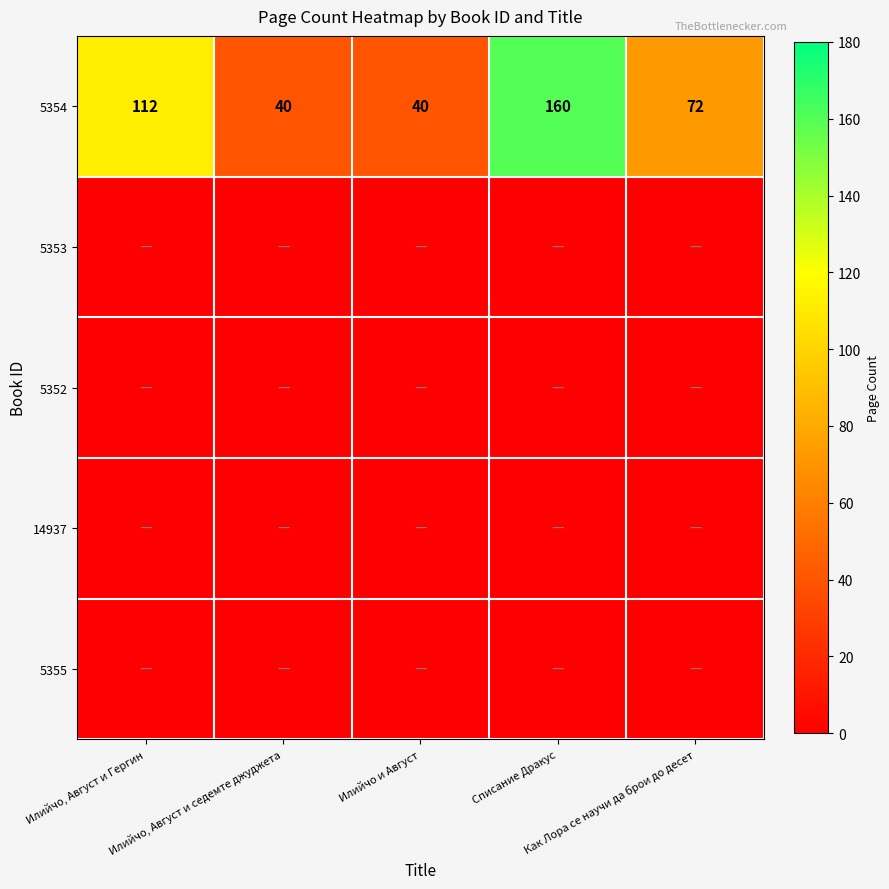

What is the difference between the maximum and minimum values in the 5354 series?

120